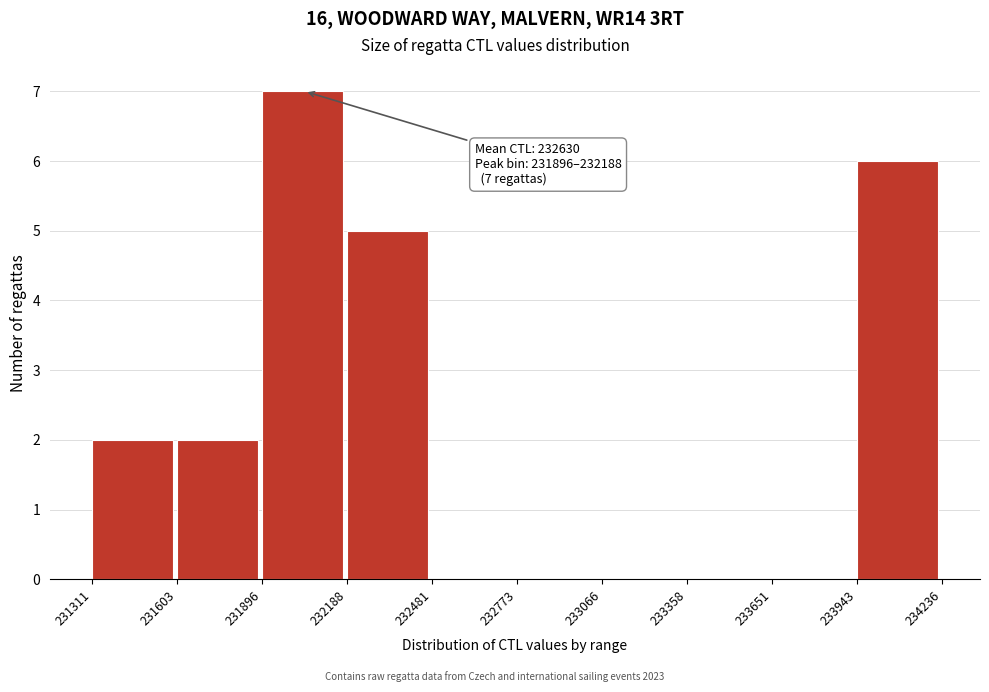

Which range on the x-axis has the tallest bar?

231896 to 232188